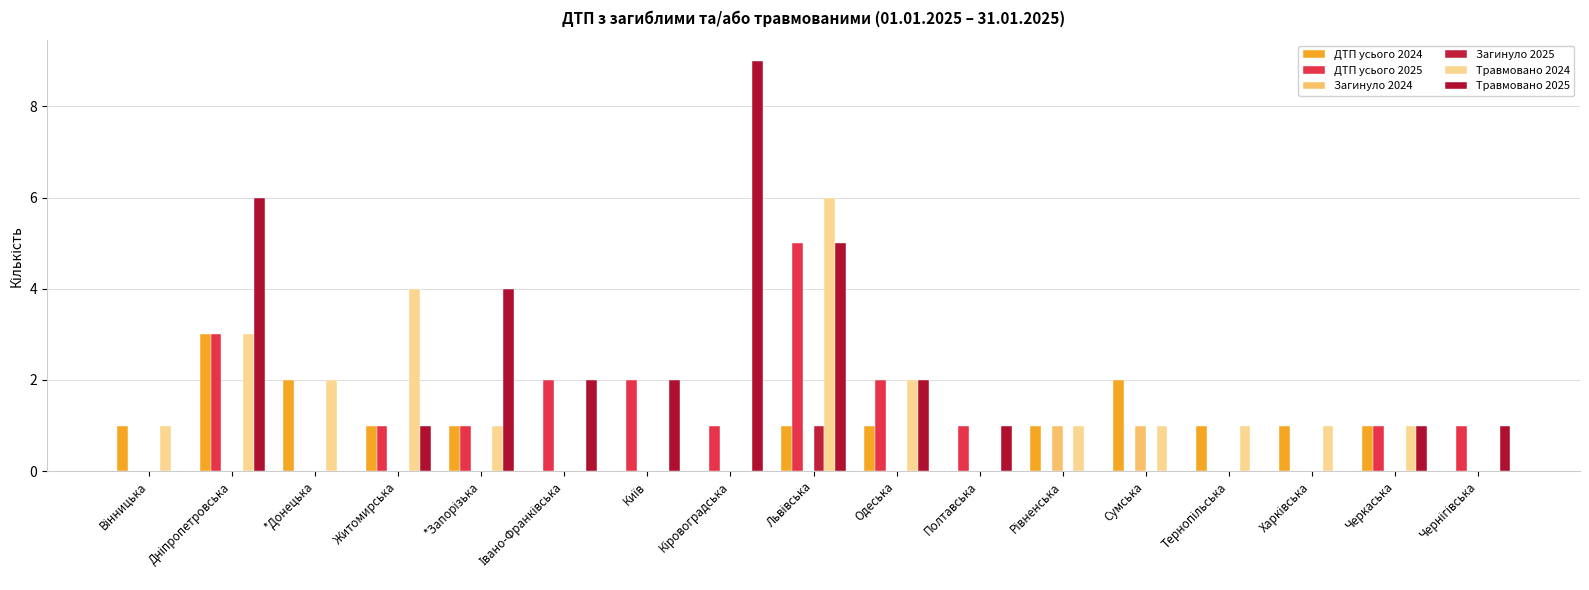

True or false: ДТП усього 2025 has a value of 3 at Дніпропетровська.

True